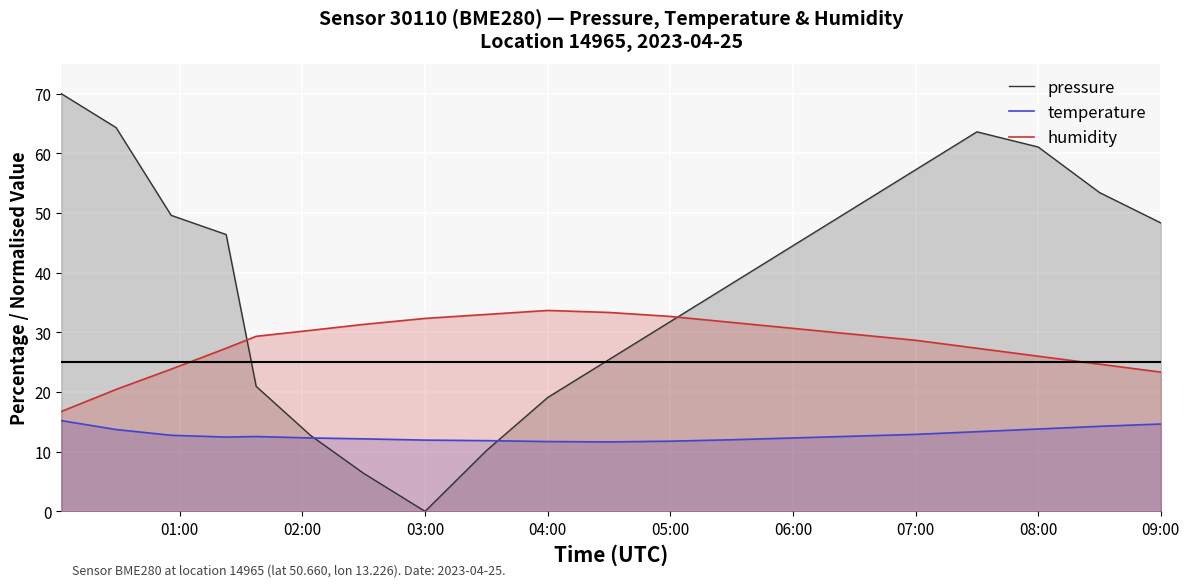

True or false: temperature and humidity intersect in this chart.

False